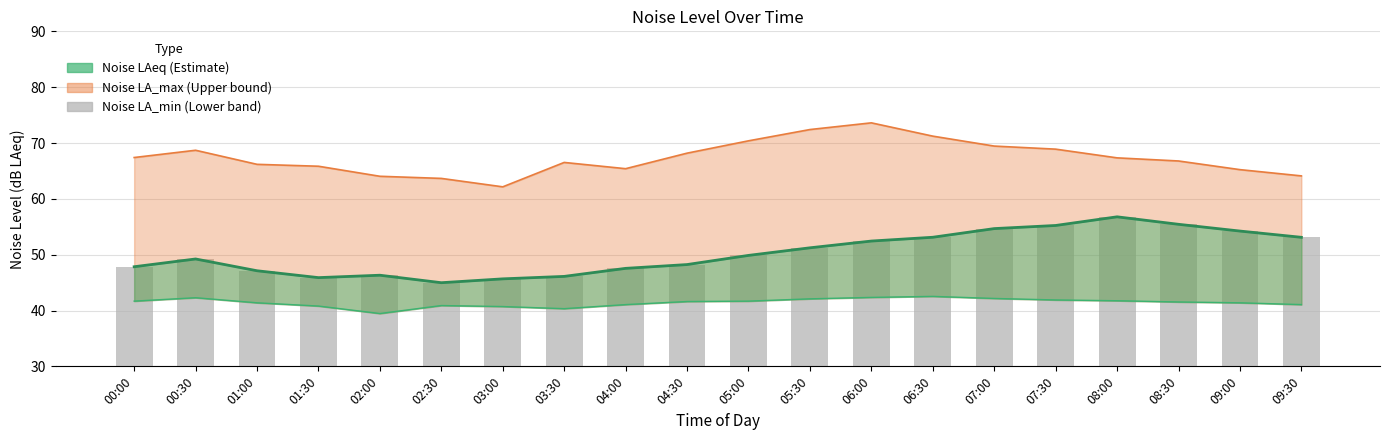

At which label is noise_LAeq (bars) closest to 50?

05:00